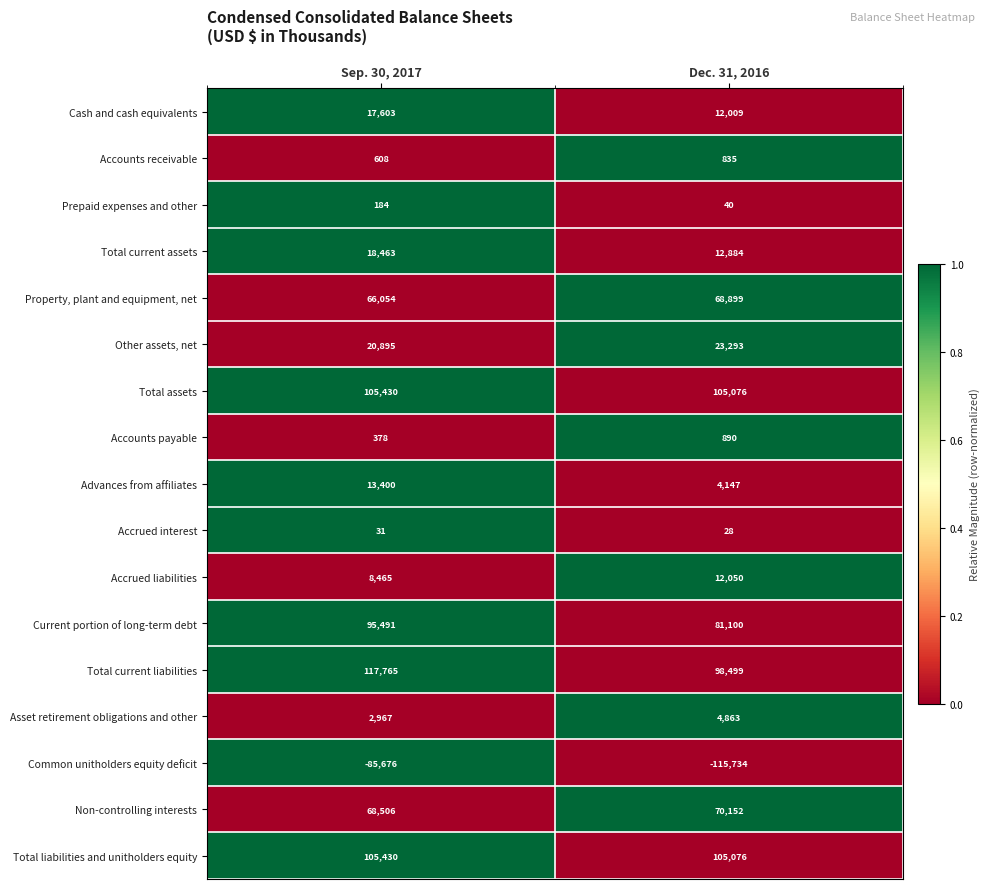

What is the total value across all series at Sep. 30, 2017?

555994